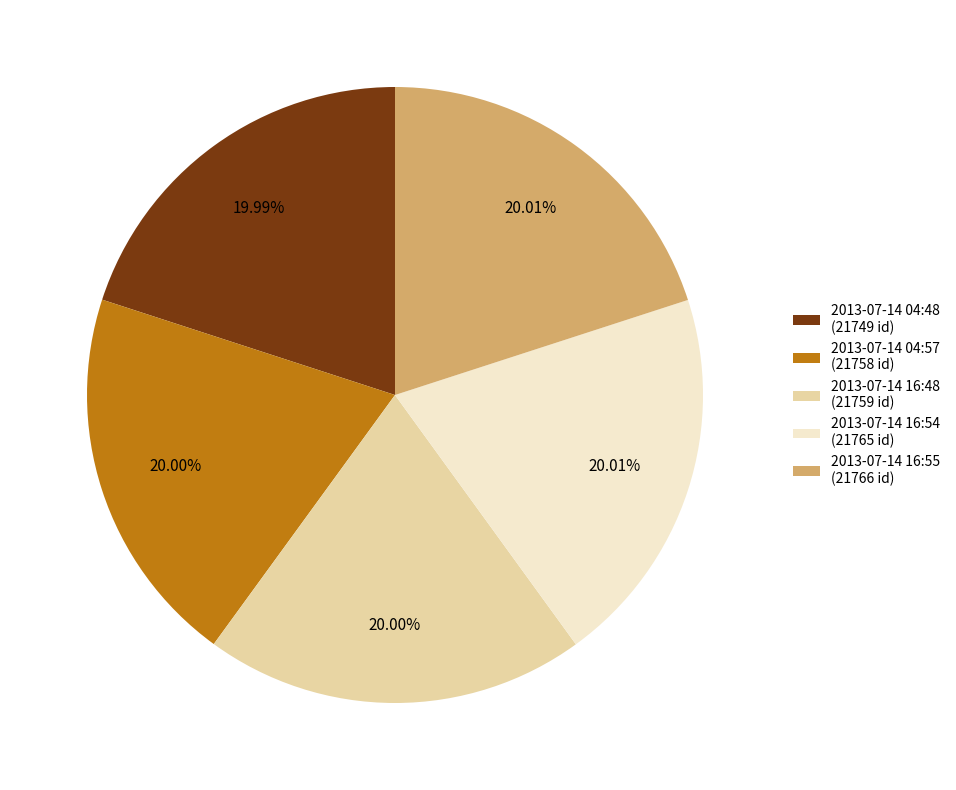

Count the number of slices in the pie.

5